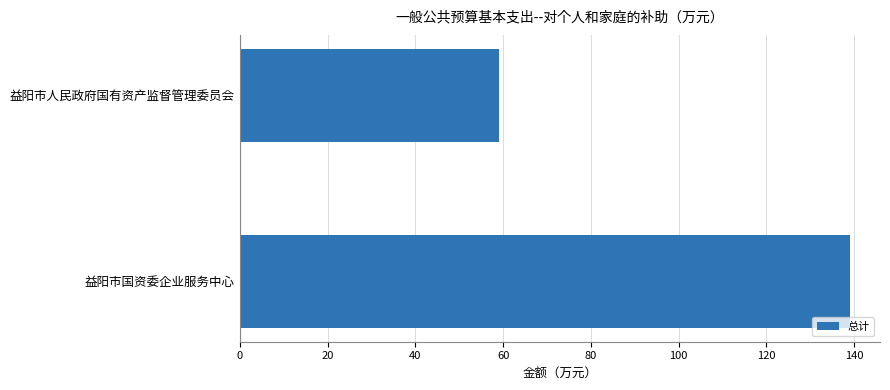

List the labels in order of value, largest first.

益阳市国资委企业服务中心, 益阳市人民政府国有资产监督管理委员会